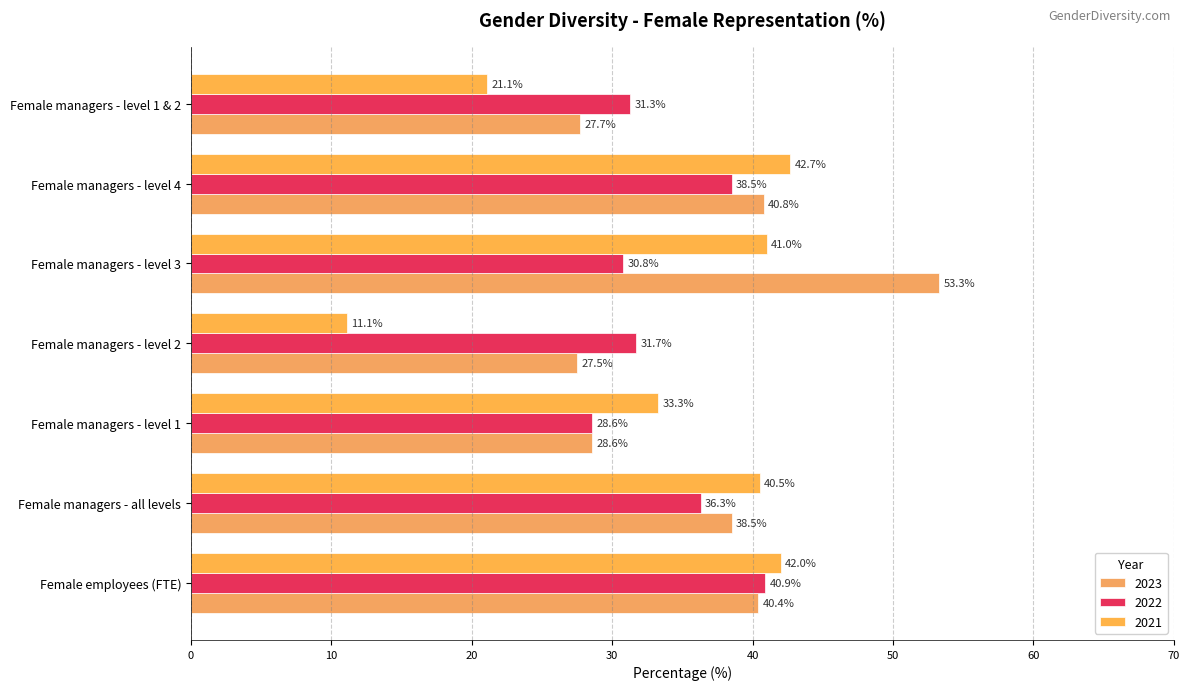

What is the minimum value shown in the chart?

11.1